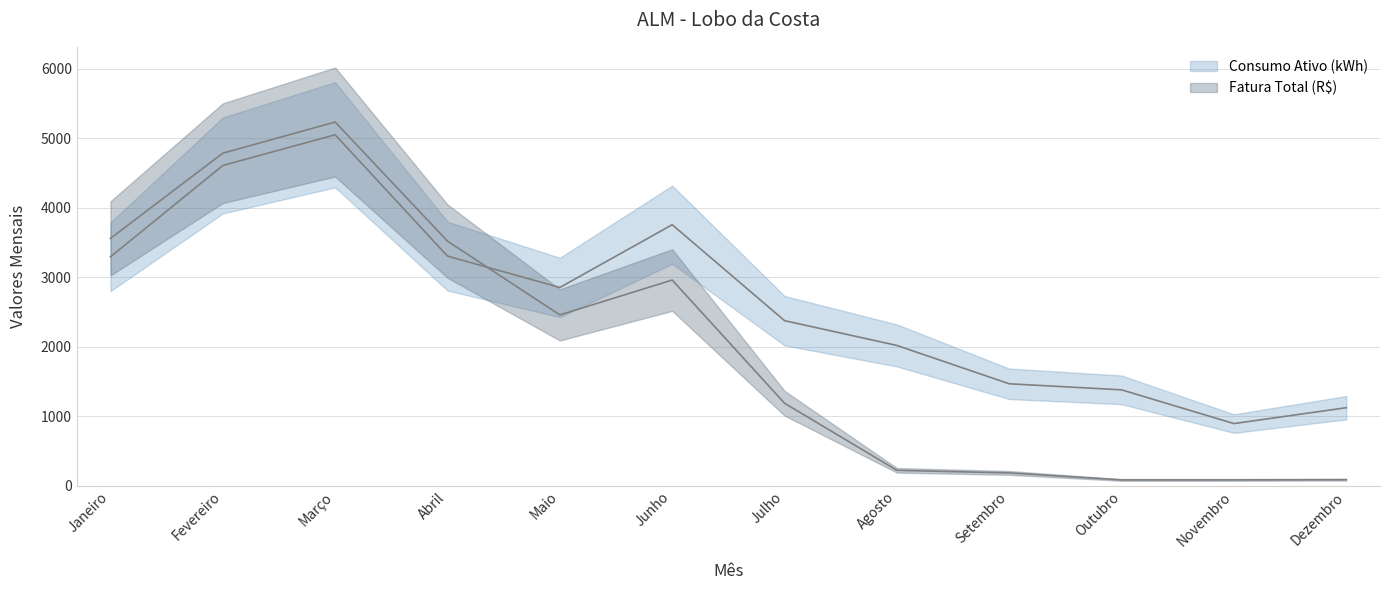

Reading left to right, extract all data points from this chart.

Fatura Total (R$): Janeiro=3558.2	Fevereiro=4784.8	Março=5233.5	Abril=3518.6	Maio=2456.7	Junho=2958.7	Julho=1185.3	Agosto=219.6	Setembro=182.1	Outubro=80.9	Novembro=81.8	Dezembro=84.5
Consumo Ativo (kWh): Janeiro=3293.0	Fevereiro=4608.0	Março=5050.0	Abril=3303.0	Maio=2852.0	Junho=3755.0	Julho=2374.0	Agosto=2017.0	Setembro=1465.0	Outubro=1378.0	Novembro=892.0	Dezembro=1121.0